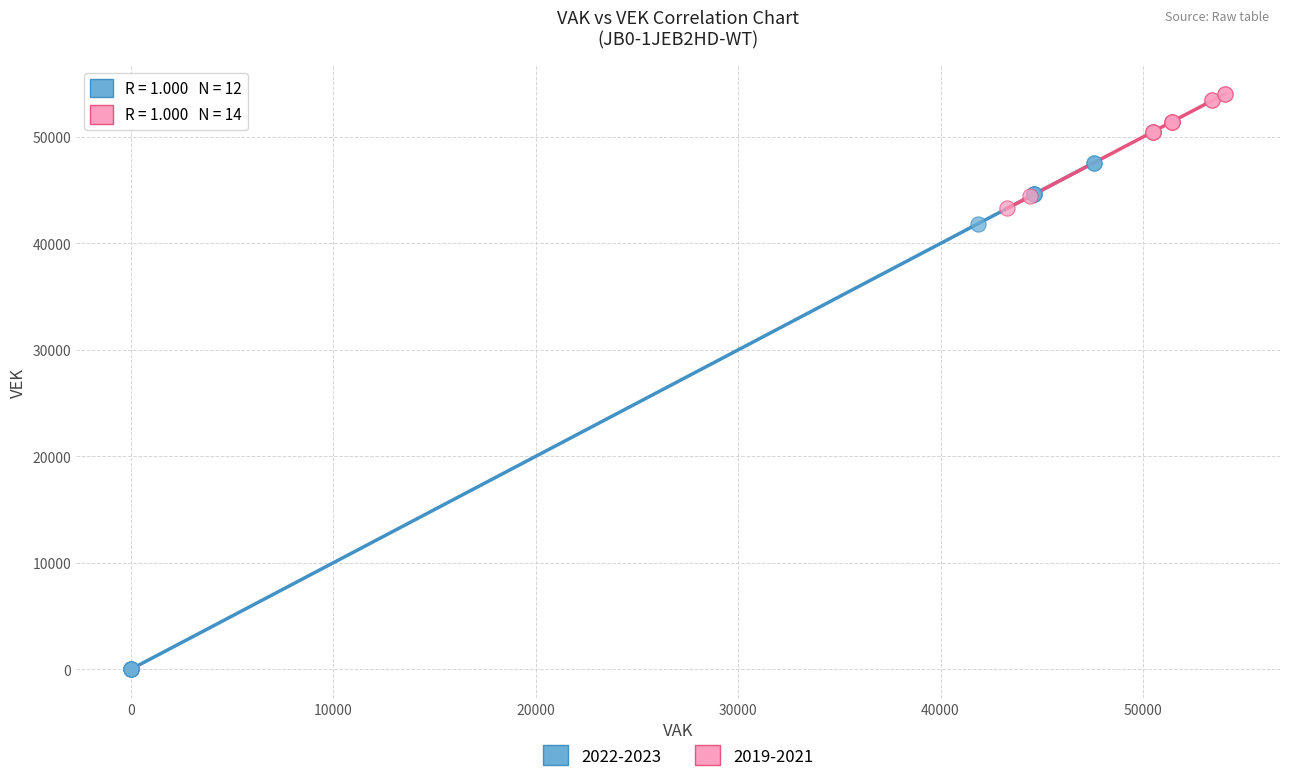

Which series contains the lowest Y value?

2022-2023